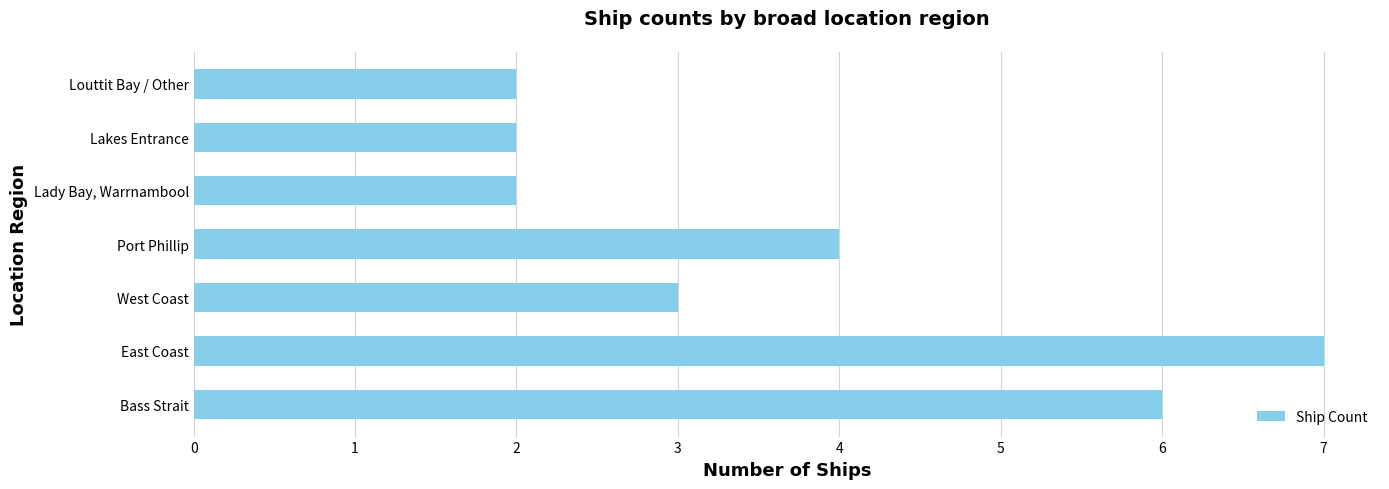

Reading bottom to top, extract all data points from this chart.

6	7	3	4	2	2	2